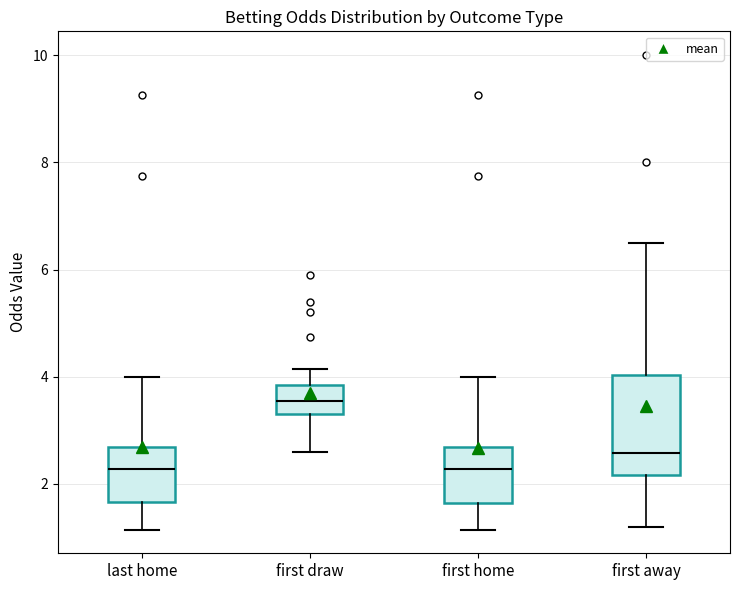

Comparing the boxes themselves (not the whiskers), which one is the tallest?

first away